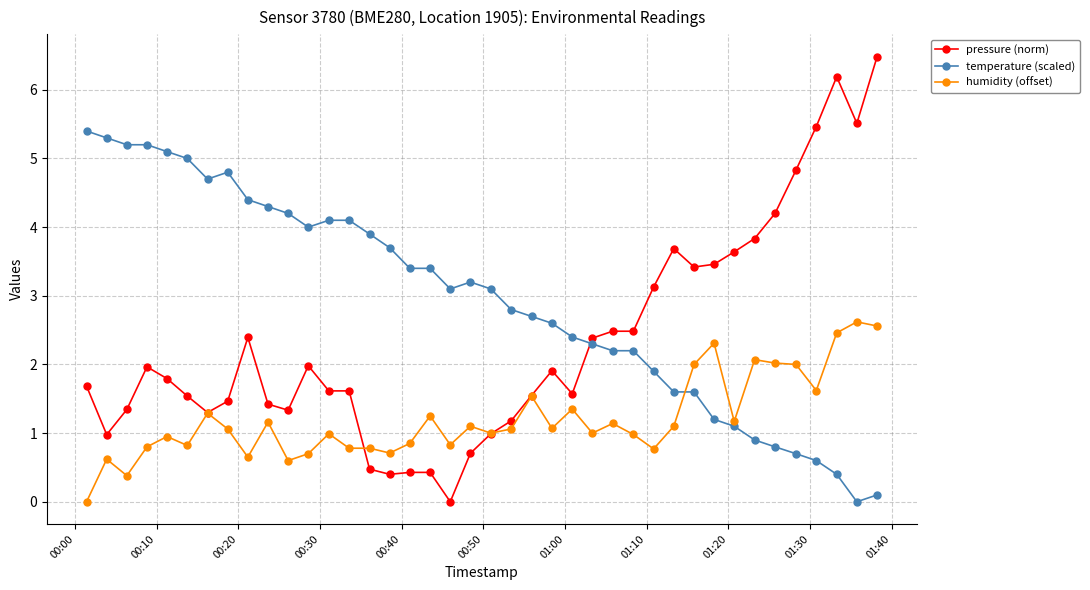

How many intersections are there between temperature (scaled) and pressure (norm)?

1